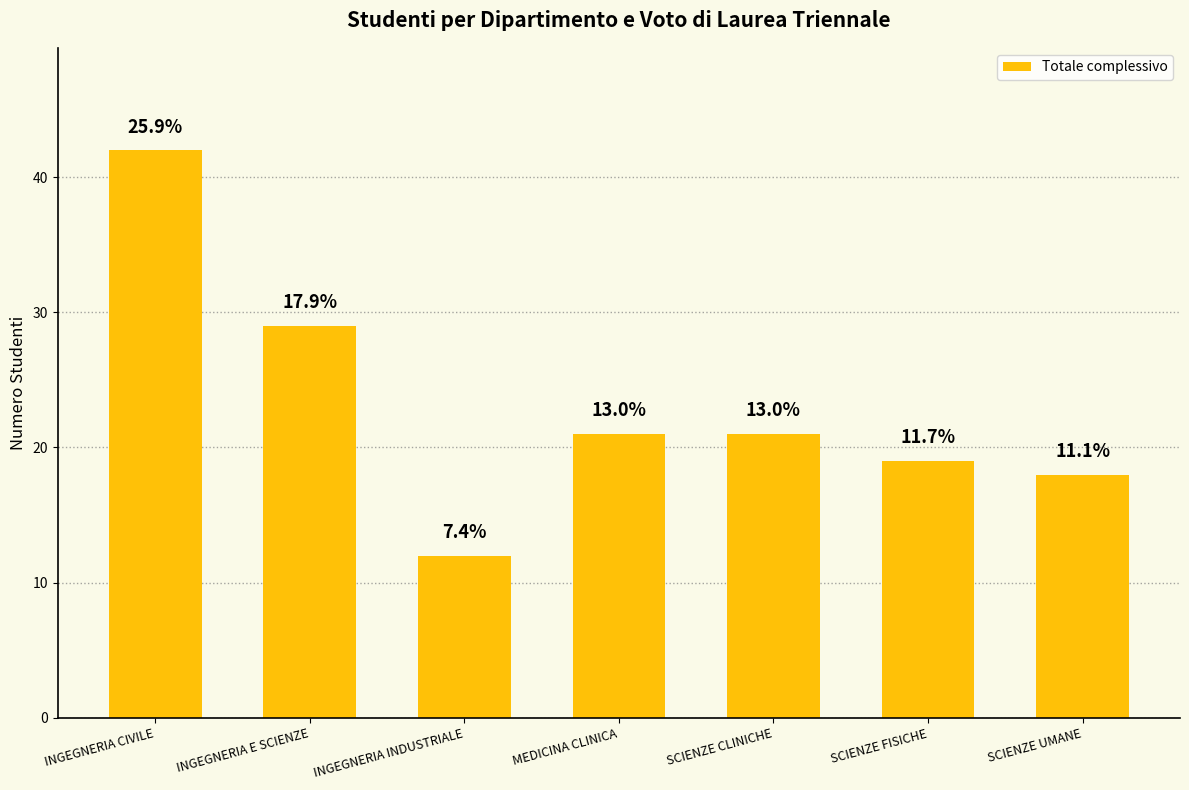

Which has a higher value, SCIENZE FISICHE or INGEGNERIA E SCIENZE?

INGEGNERIA E SCIENZE